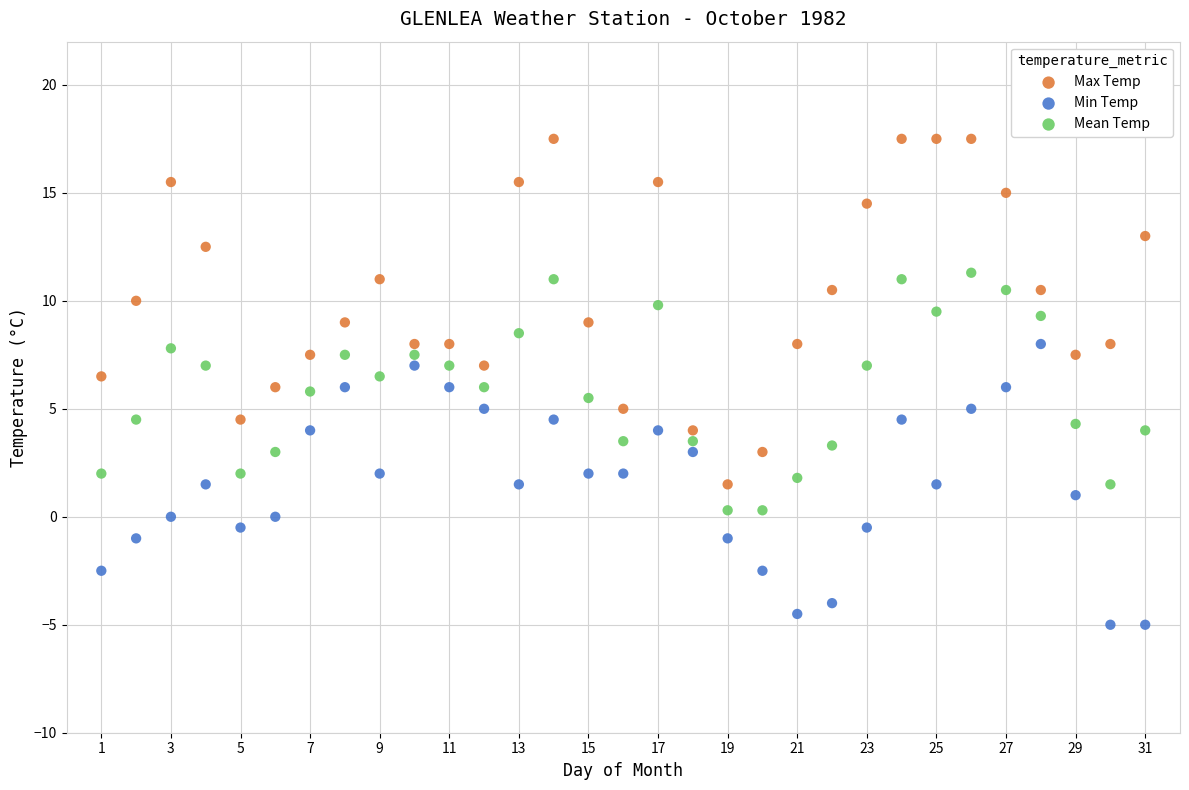

Which series reaches the minimum Y coordinate?

Min Temp